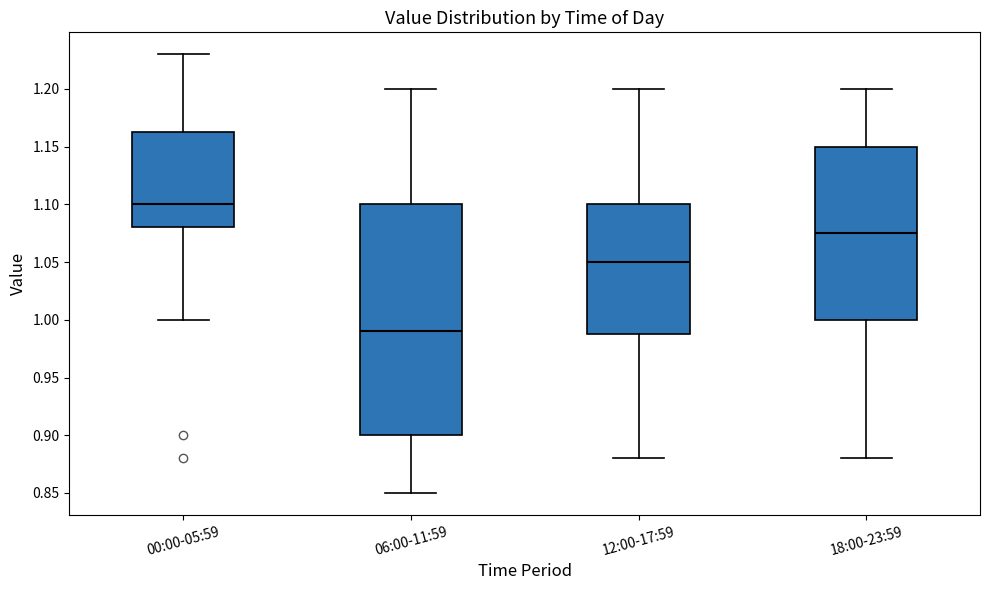

Reading left to right, read every box against the y-axis: the position of its median line, the range the box covers, and the ends of its whiskers. The values are not printed on the chart, so give them approximately, as read against the axis.

00:00-05:59: median 1.100, box 1.080 to 1.165, whiskers 1.000 to 1.230
06:00-11:59: median 0.990, box 0.900 to 1.100, whiskers 0.850 to 1.200
12:00-17:59: median 1.050, box 0.990 to 1.100, whiskers 0.880 to 1.200
18:00-23:59: median 1.075, box 1.000 to 1.150, whiskers 0.880 to 1.200